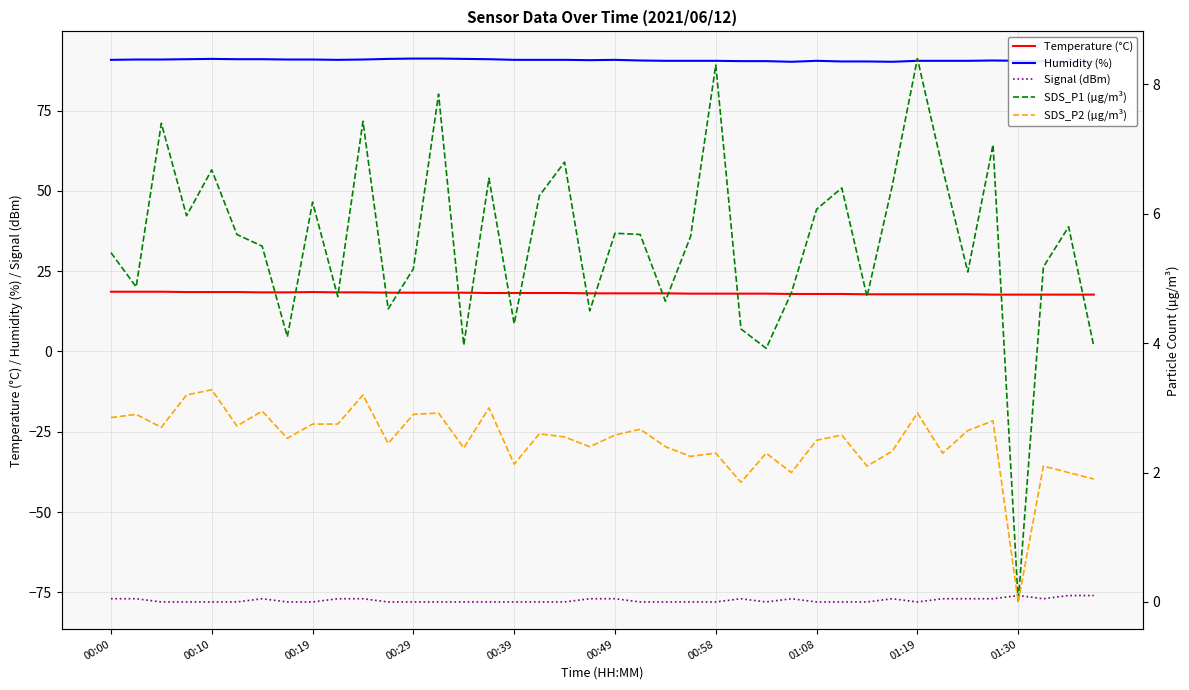

Which series has the largest range (max minus min)?

SDS_P1 (µg/m³)